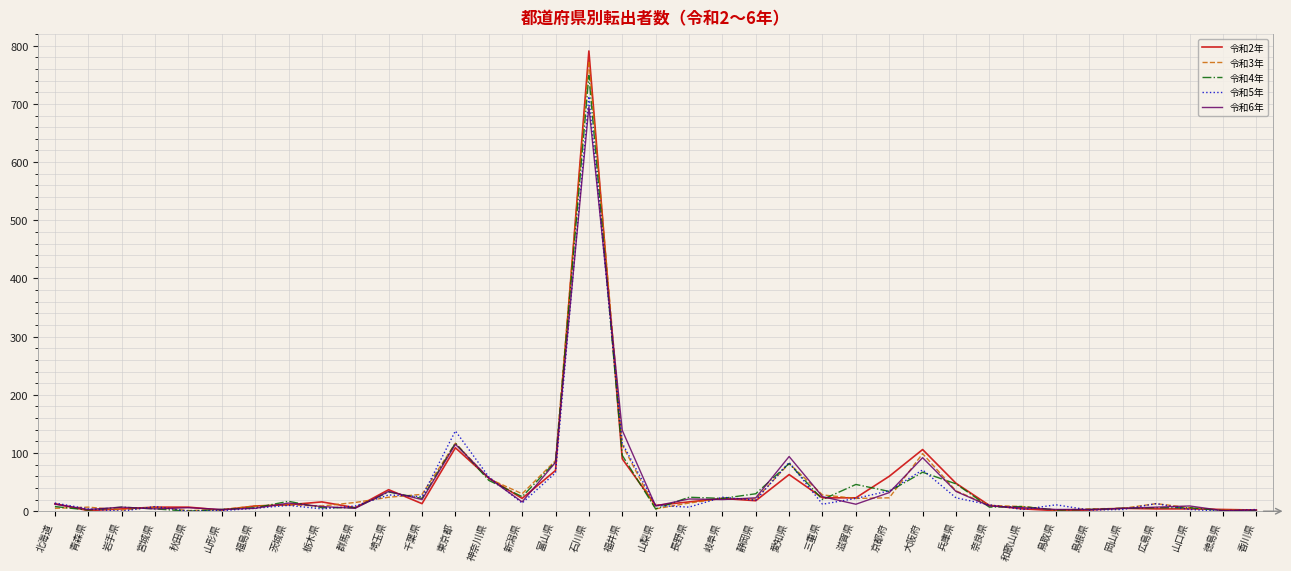

Is the value of 令和3年 at 大阪府 greater than the value of 令和4年 at 秋田県?

Yes